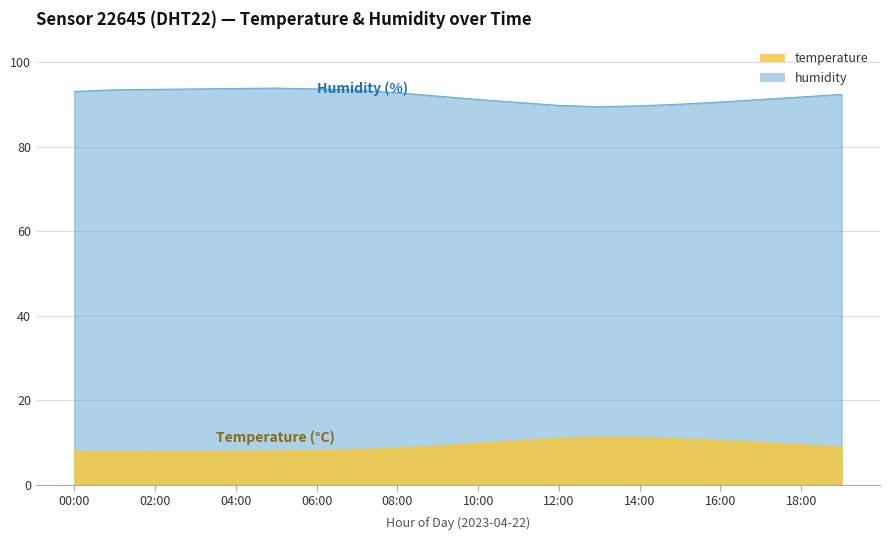

The temperature series shows 7.9 at 04:00. True or false?

True